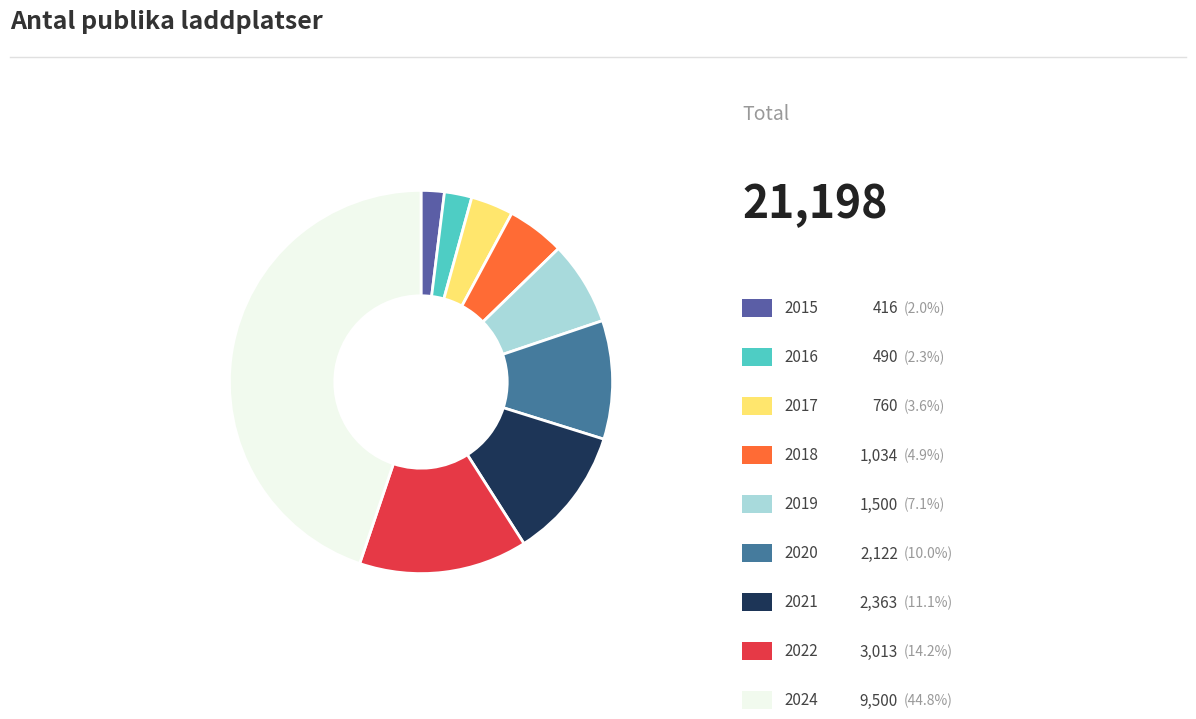

Which category has the biggest portion of the pie?

2024